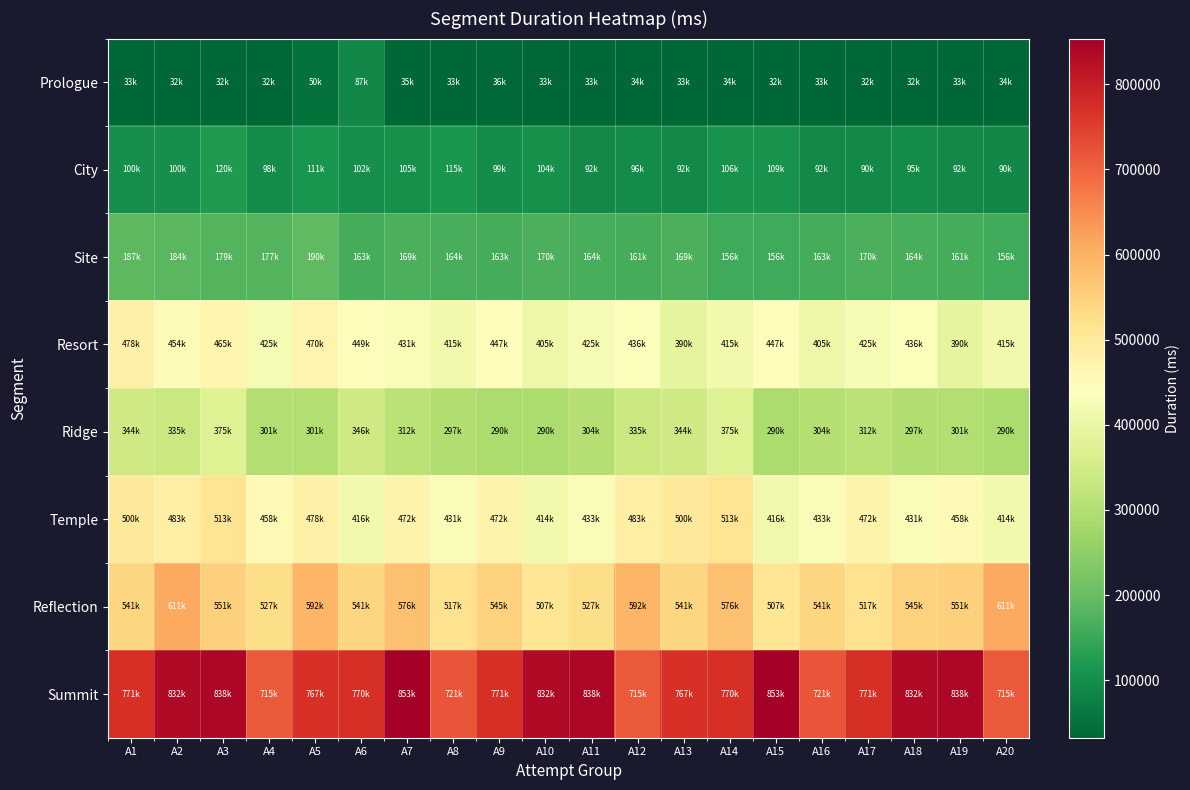

Reading left to right, list all the values displayed in this chart.

Prologue: A1=33584	A2=32676	A3=32468	A4=32662	A5=50621	A6=87585	A7=35520	A8=33912	A9=36743	A10=33421	A11=33232	A12=34648	A13=33904	A14=34773	A15=32972	A16=33348	A17=32665	A18=32765	A19=33789	A20=34333
City: A1=100667	A2=100700	A3=120522	A4=98244	A5=111485	A6=102482	A7=105994	A8=115426	A9=99765	A10=104054	A11=92976	A12=96314	A13=92902	A14=106871	A15=109244	A16=92112	A17=90453	A18=95223	A19=92821	A20=90072
Site: A1=187415	A2=184632	A3=179971	A4=177935	A5=190297	A6=163889	A7=169656	A8=164549	A9=163889	A10=170113	A11=164430	A12=161309	A13=169017	A14=156145	A15=156833	A16=163889	A17=170113	A18=164430	A19=161309	A20=156145
Resort: A1=478604	A2=454805	A3=465909	A4=425046	A5=470858	A6=449149	A7=431226	A8=415292	A9=447233	A10=405728	A11=425514	A12=436828	A13=390734	A14=415292	A15=447233	A16=405728	A17=425514	A18=436828	A19=390734	A20=415292
Ridge: A1=344460	A2=335191	A3=375471	A4=301582	A5=301047	A6=346267	A7=312541	A8=297258	A9=290649	A10=290891	A11=304837	A12=335191	A13=344460	A14=375471	A15=290649	A16=304837	A17=312541	A18=297258	A19=301047	A20=290891
Temple: A1=500311	A2=483015	A3=513182	A4=458705	A5=478764	A6=416975	A7=472127	A8=431869	A9=472185	A10=414828	A11=433435	A12=483015	A13=500311	A14=513182	A15=416975	A16=433435	A17=472127	A18=431869	A19=458705	A20=414828
Reflection: A1=541578	A2=611123	A3=551985	A4=527258	A5=592559	A6=541756	A7=576275	A8=517633	A9=545936	A10=507842	A11=527258	A12=592559	A13=541578	A14=576275	A15=507842	A16=541756	A17=517633	A18=545936	A19=551985	A20=611123
Summit: A1=771719	A2=832388	A3=838765	A4=715805	A5=767536	A6=770772	A7=853797	A8=721898	A9=771719	A10=832388	A11=838765	A12=715805	A13=767536	A14=770772	A15=853797	A16=721898	A17=771719	A18=832388	A19=838765	A20=715805